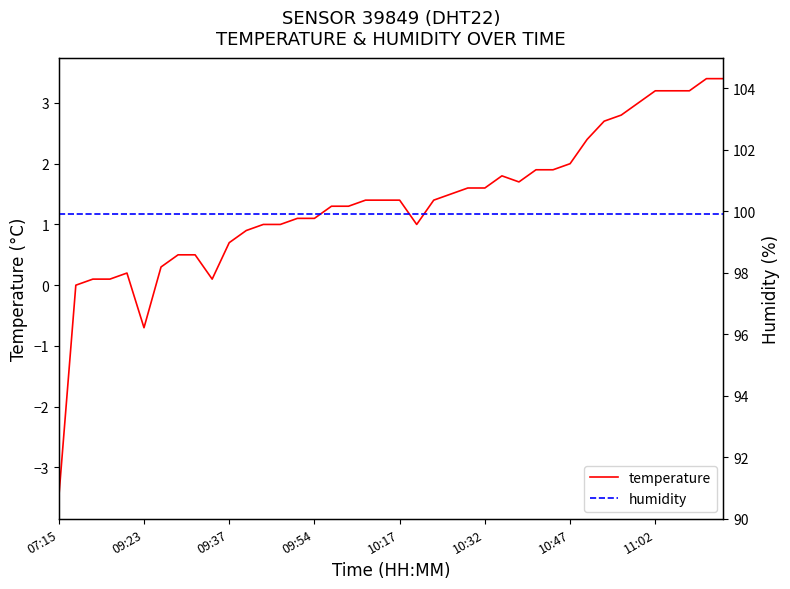

True or false: humidity has a value of 161.2 at 17.

False